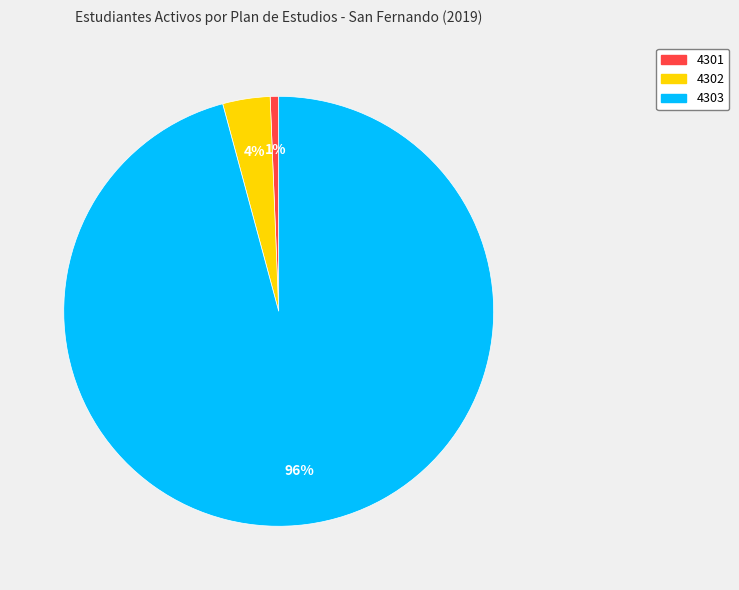

Which slice is the smallest?

4301